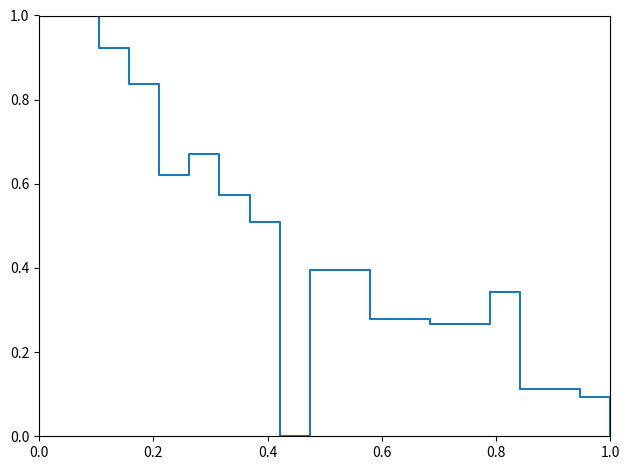

How many lines are shown in the chart?

1